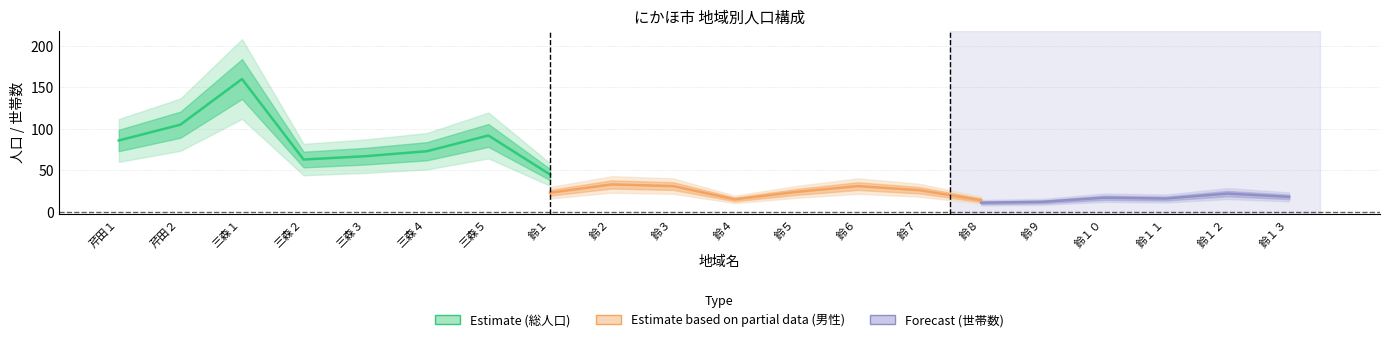

Does the chart have visible grid lines?

Yes